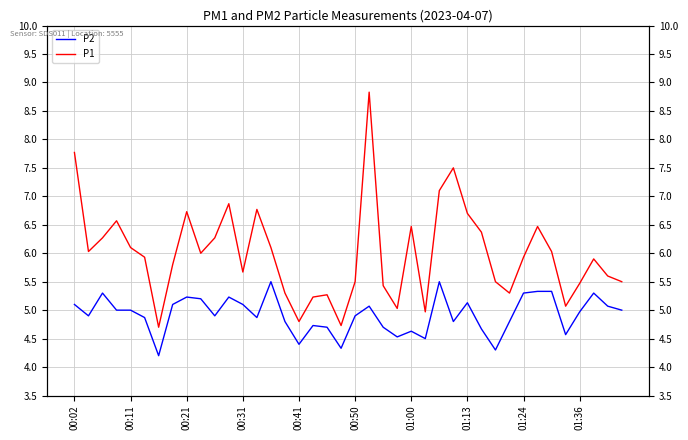

How many data points does each series have?

40